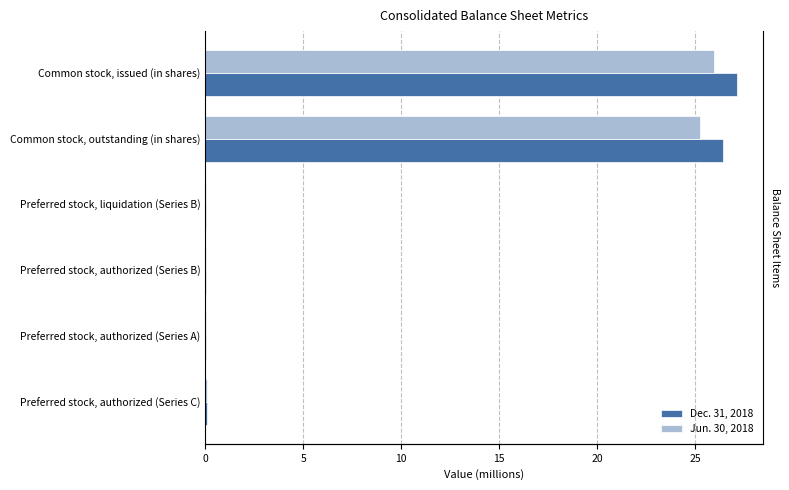

Which series has the largest total across all categories?

Dec. 31, 2018